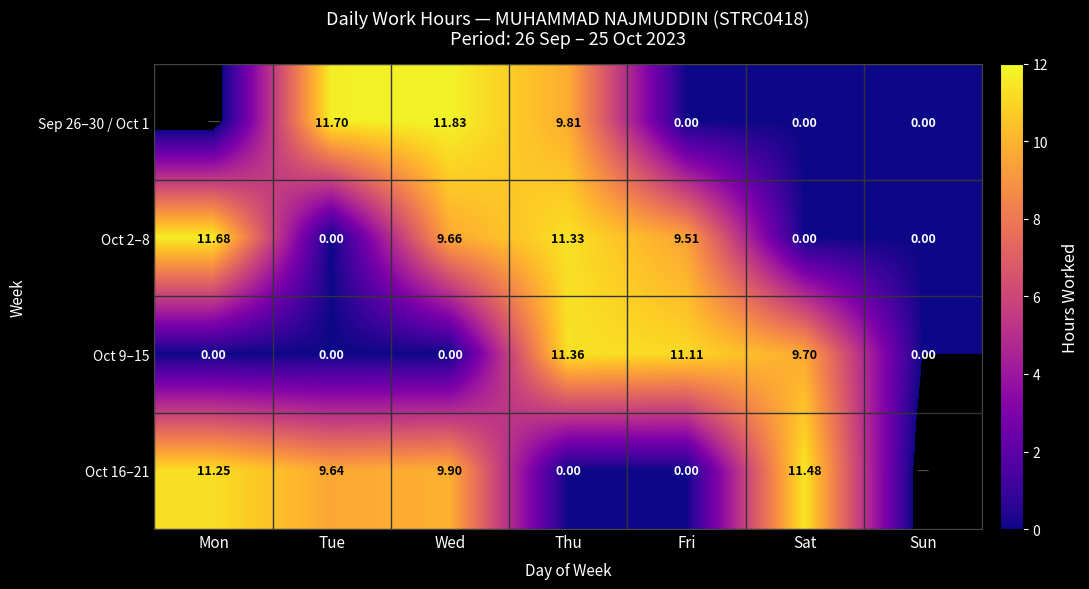

Is the value of Oct 16–21 at Thu greater than the value of Oct 2–8 at Wed?

No